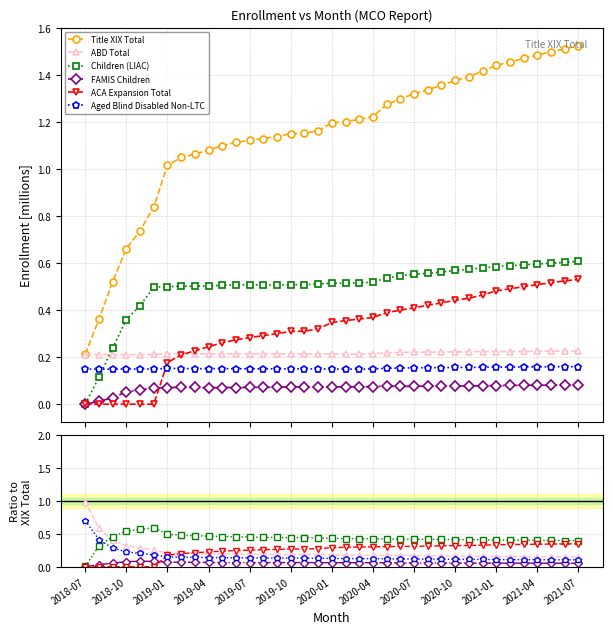

At which label is Title XIX Total closest to 0?

2018-07